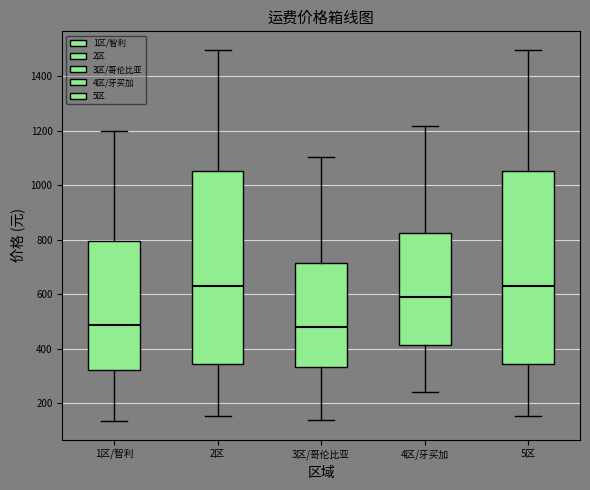

Reading left to right, transcribe this box plot: for each box, give where its median line is, the range the box spans, and where its two whiskers end, as read against the y-axis. The values are not printed on the chart, so give them approximately, as read against the axis.

1区/智利: median 480, box 320 to 800, whiskers 140 to 1200
2区: median 640, box 340 to 1060, whiskers 160 to 1500
3区/哥伦比亚: median 480, box 340 to 720, whiskers 140 to 1100
4区/牙买加: median 580, box 420 to 820, whiskers 240 to 1220
5区: median 640, box 340 to 1060, whiskers 160 to 1500